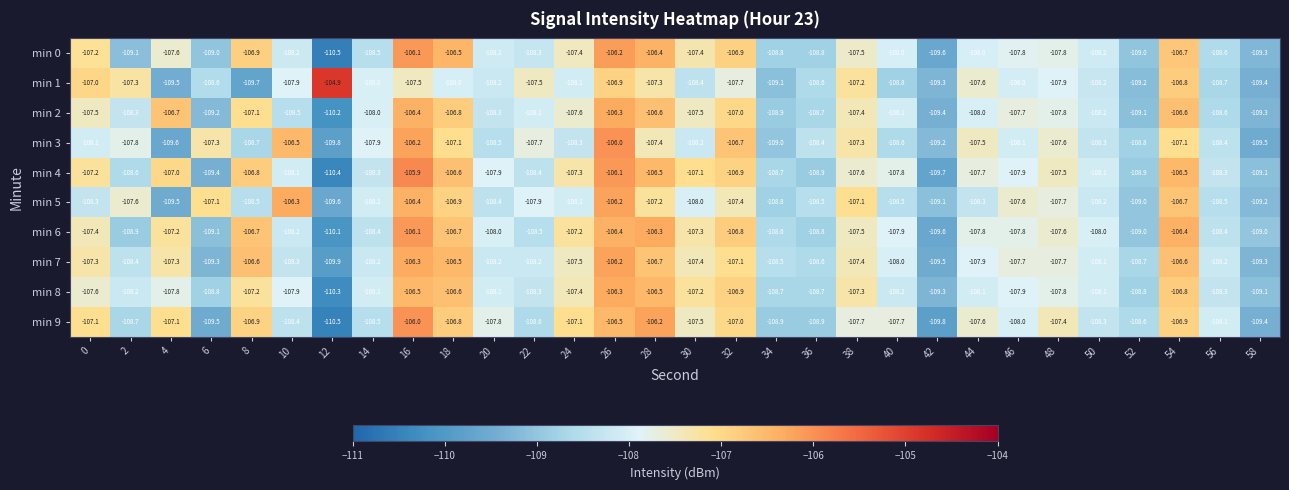

What is the total value across all series at 18?

-1068.5